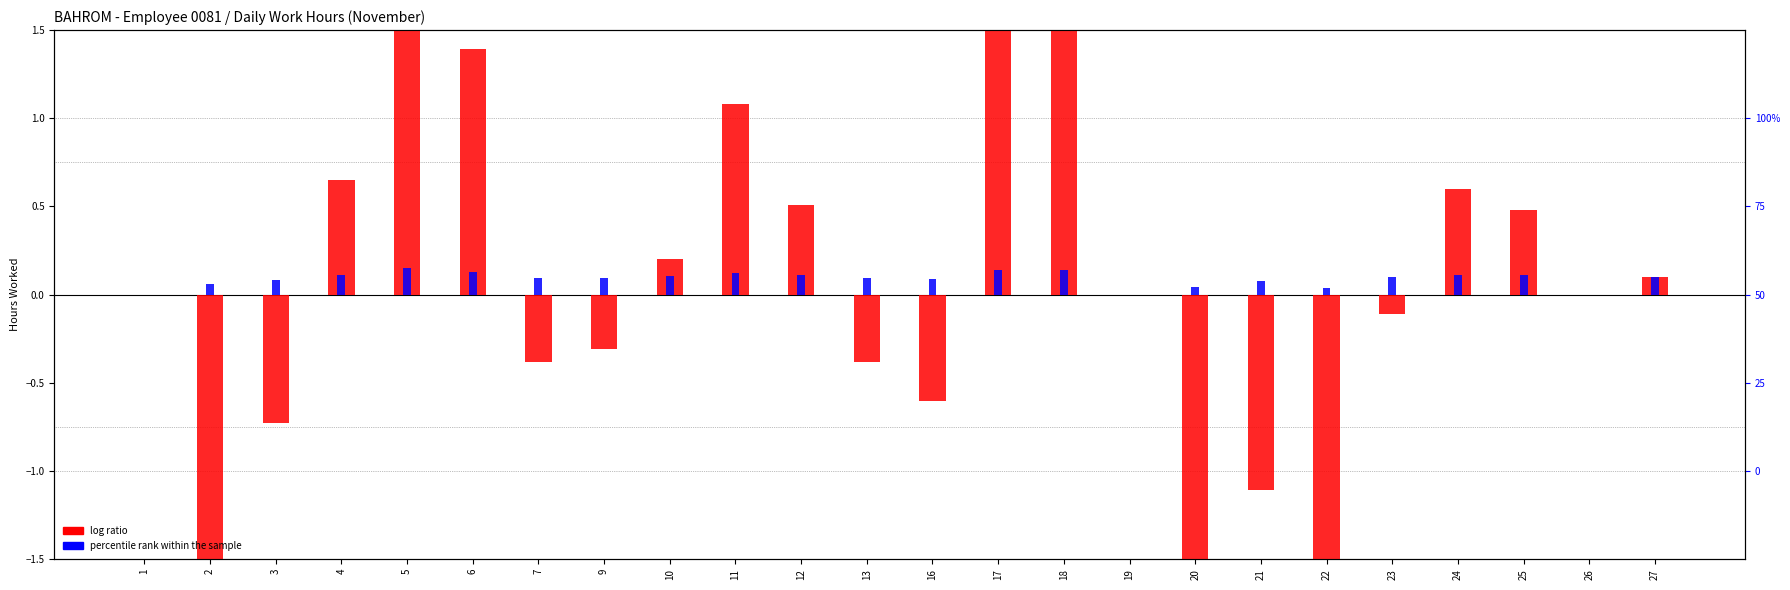

Which series changed the most between 18 and 21?

log ratio